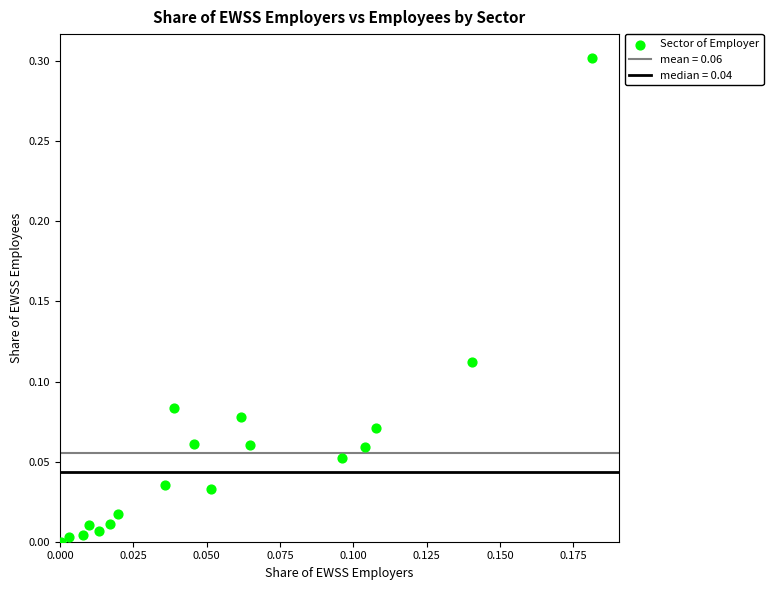

What is the range of Y values (max minus min)?

0.3